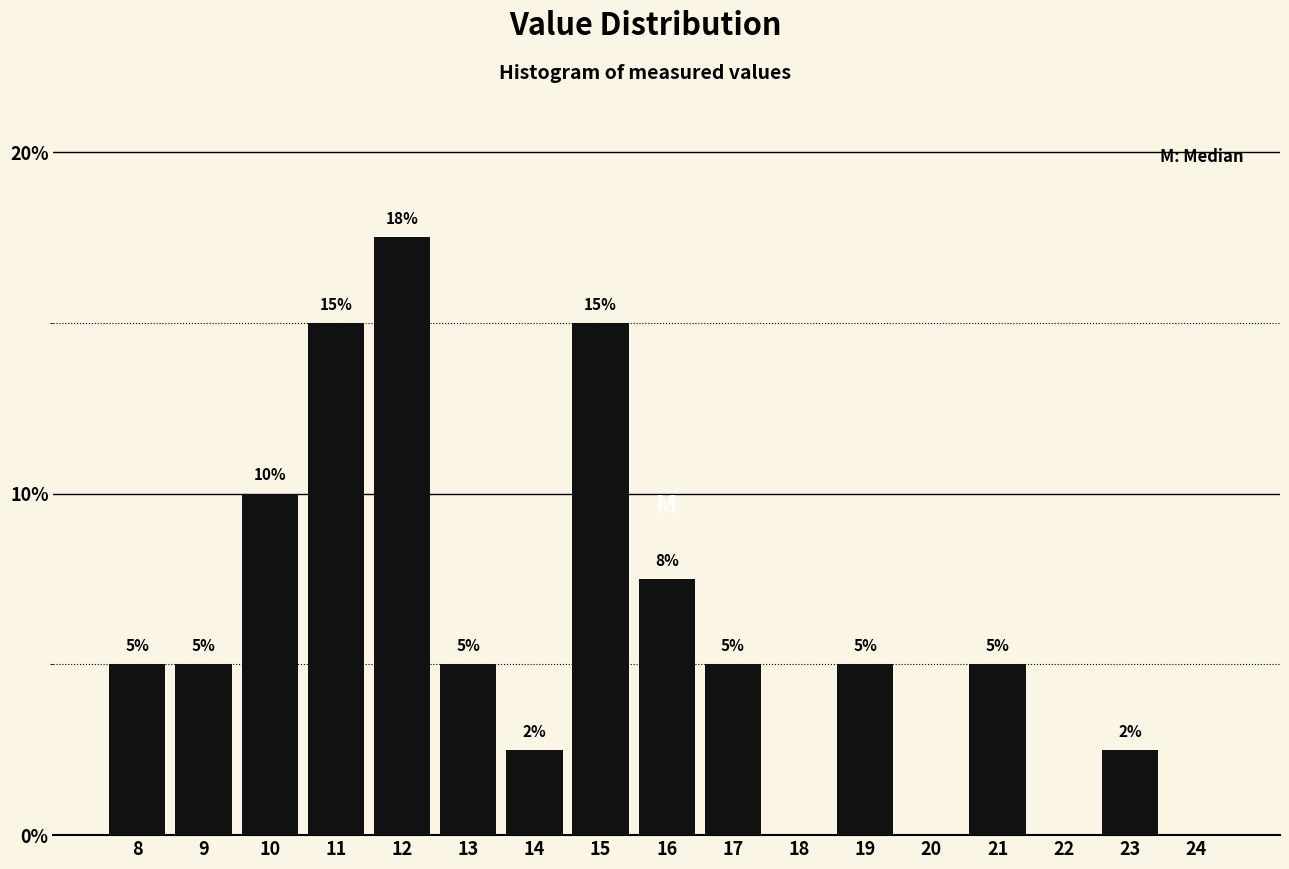

Is it true that the value at 11 is 15.0?

True